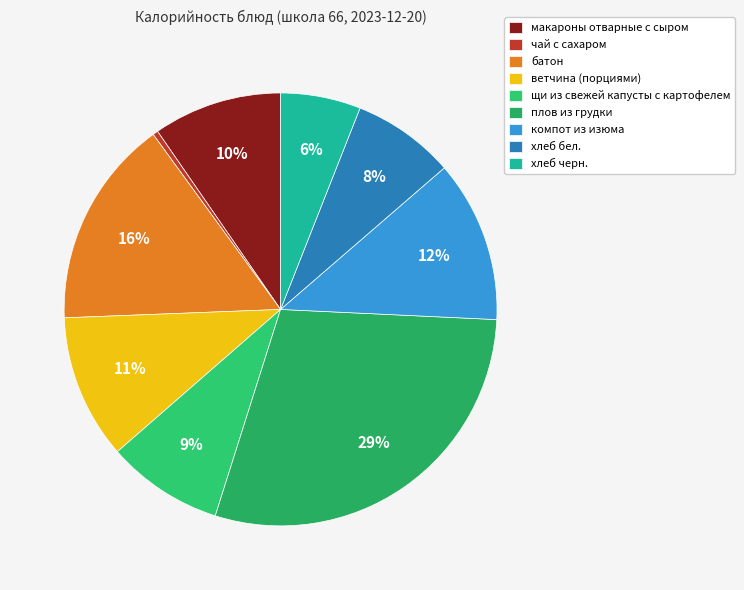

To the nearest percent, what is the difference between the largest and smallest slice percentages?

29%